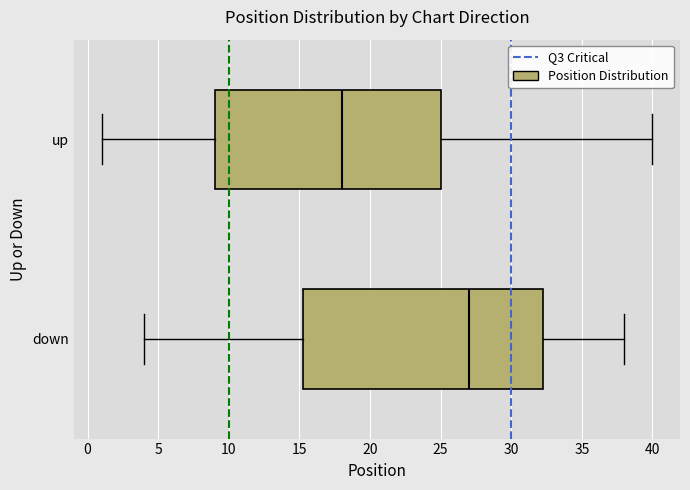

Reading bottom to top, transcribe this box plot: for each box, give where its median line is, the range the box spans, and where its two whiskers end, as read against the x-axis. The values are not printed on the chart, so give them approximately, as read against the axis.

down: median 27.0, box 15.5 to 32.5, whiskers 4.0 to 38.0
up: median 18.0, box 9.0 to 25.0, whiskers 1.0 to 40.0